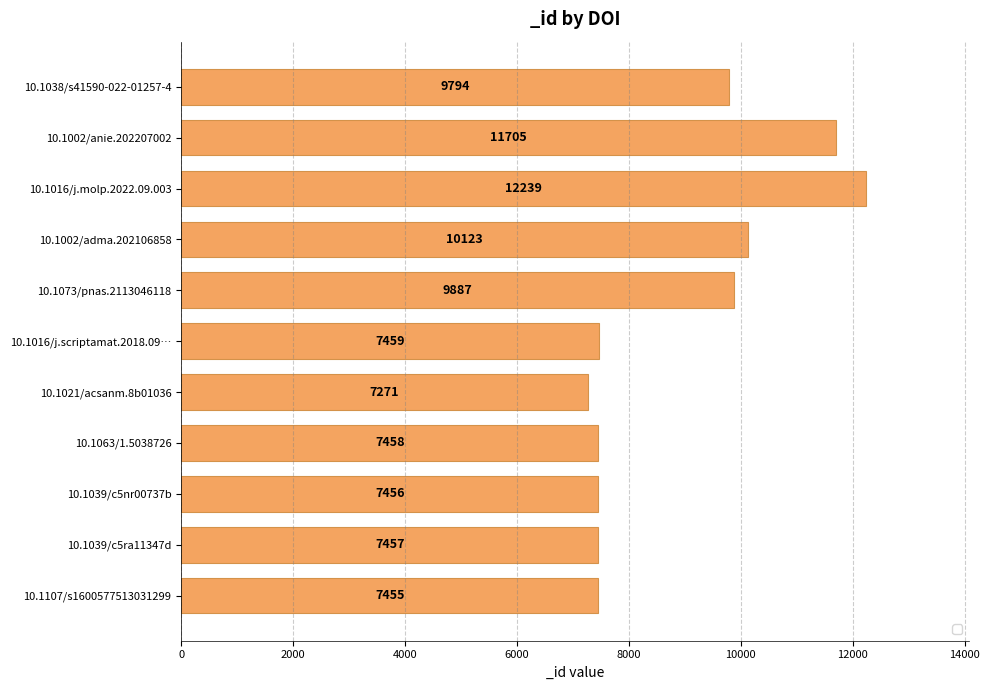

List the labels in order of value, smallest first.

10.1021/acsanm.8b01036, 10.1107/s1600577513031299, 10.1039/c5nr00737b, 10.1039/c5ra11347d, 10.1063/1.5038726, 10.1016/j.scriptamat.2018.09…, 10.1038/s41590-022-01257-4, 10.1073/pnas.2113046118, 10.1002/adma.202106858, 10.1002/anie.202207002, 10.1016/j.molp.2022.09.003